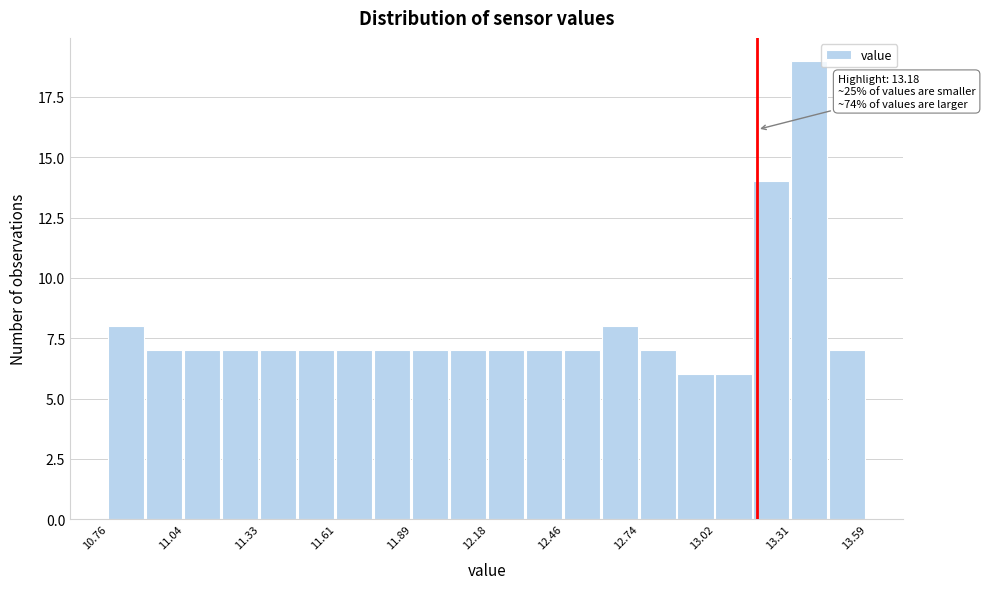

Read against the x-axis, roughly where is the centre of the tallest bar?

13.35